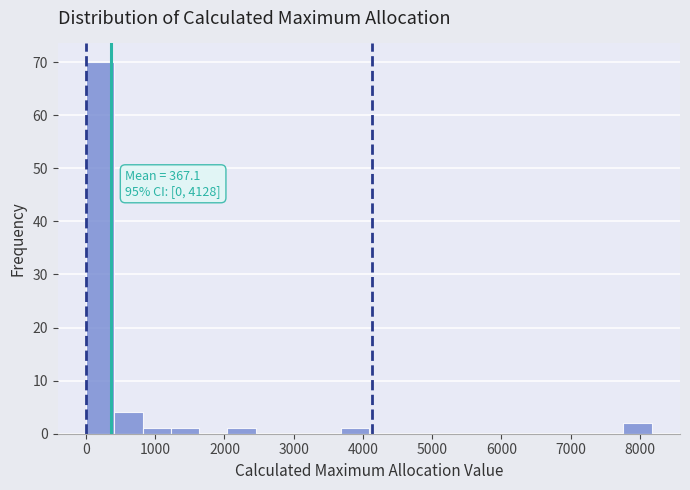

Which range on the x-axis has the tallest bar?

0 to 400